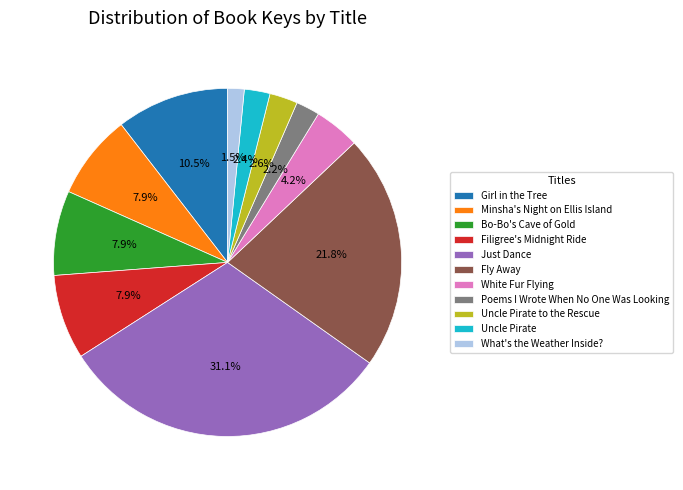

Is Girl in the Tree the majority of the pie?

No